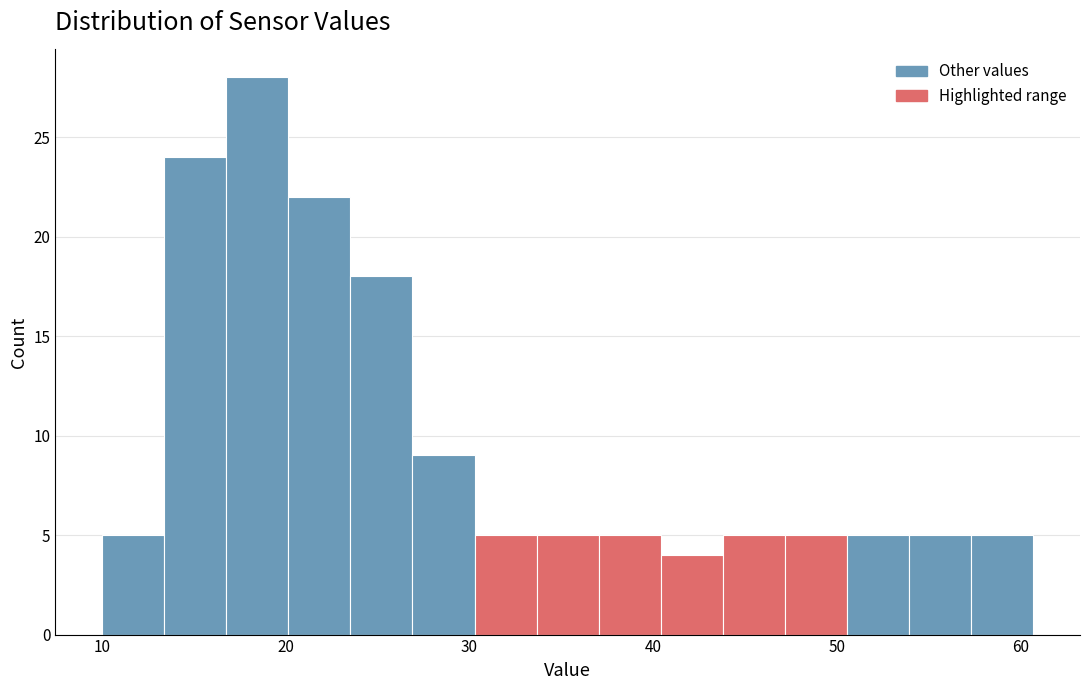

Read against the x-axis, roughly where is the centre of the tallest bar?

18